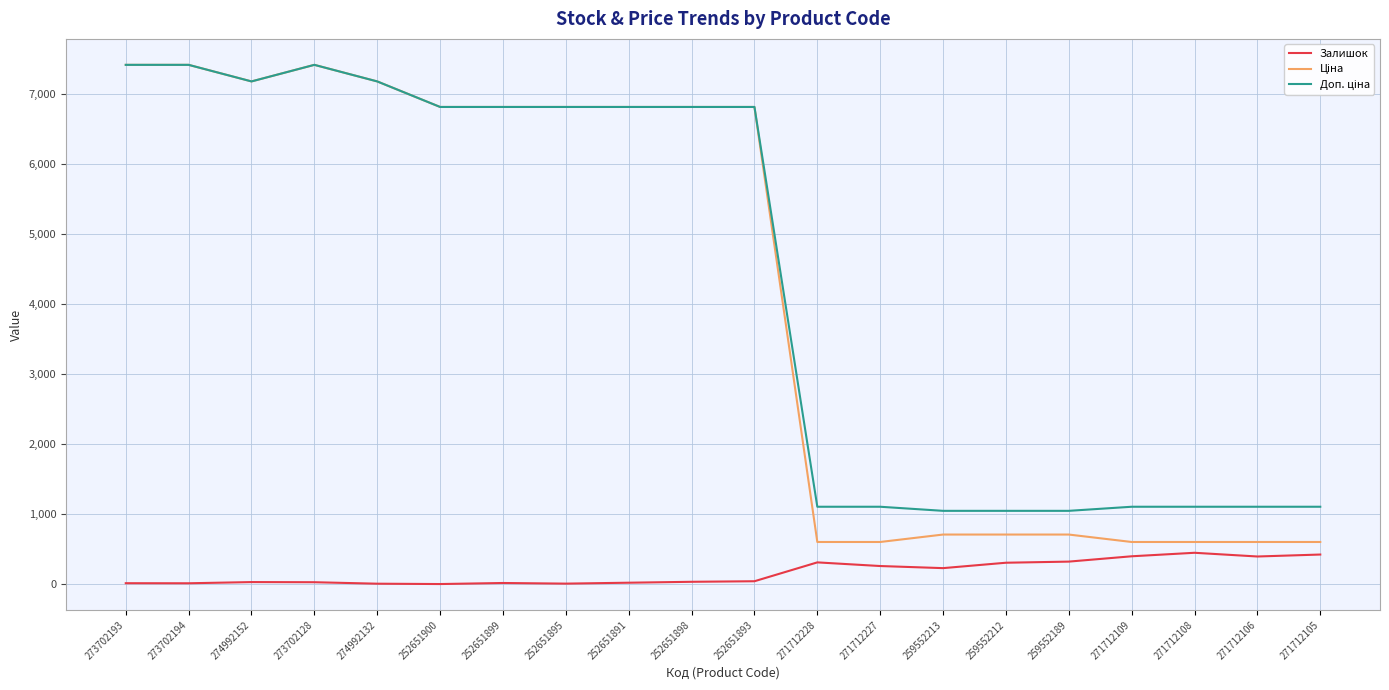

What is the greatest value displayed?

7410.0